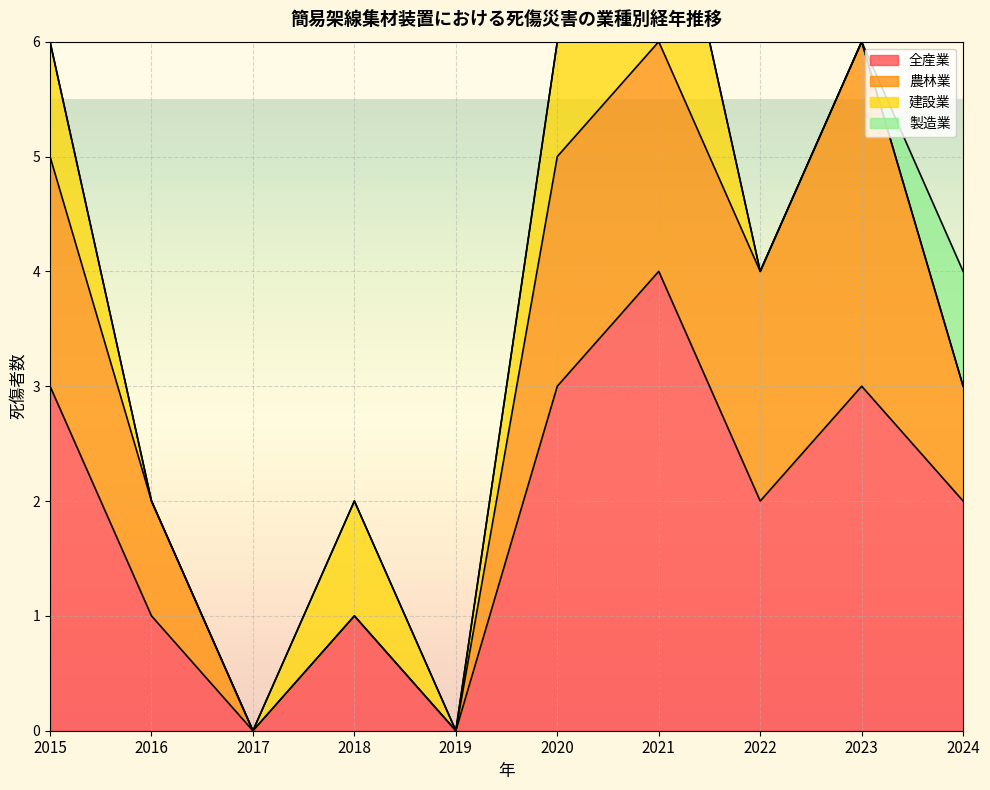

What is the sum of all 建設業 values?

5